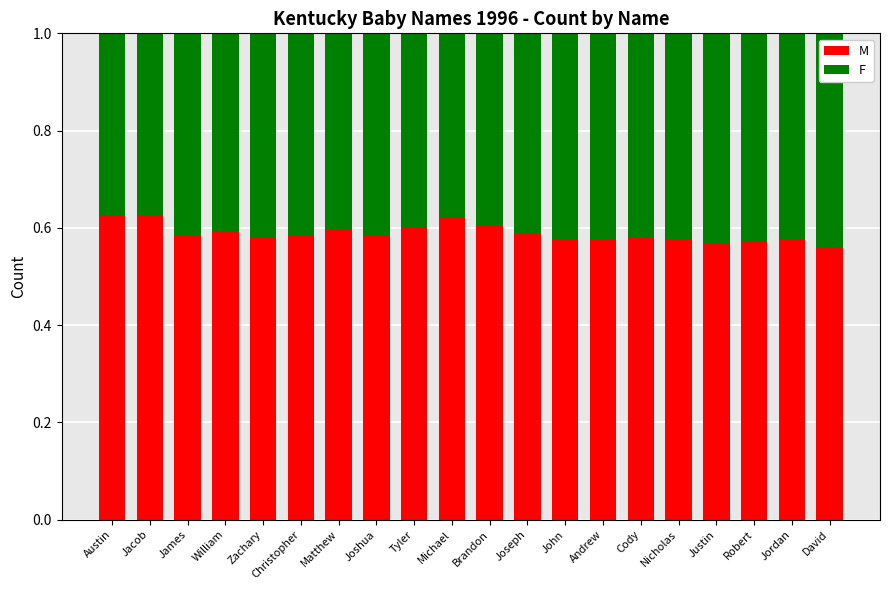

Is it true that M equals 0.3 at Joshua?

False